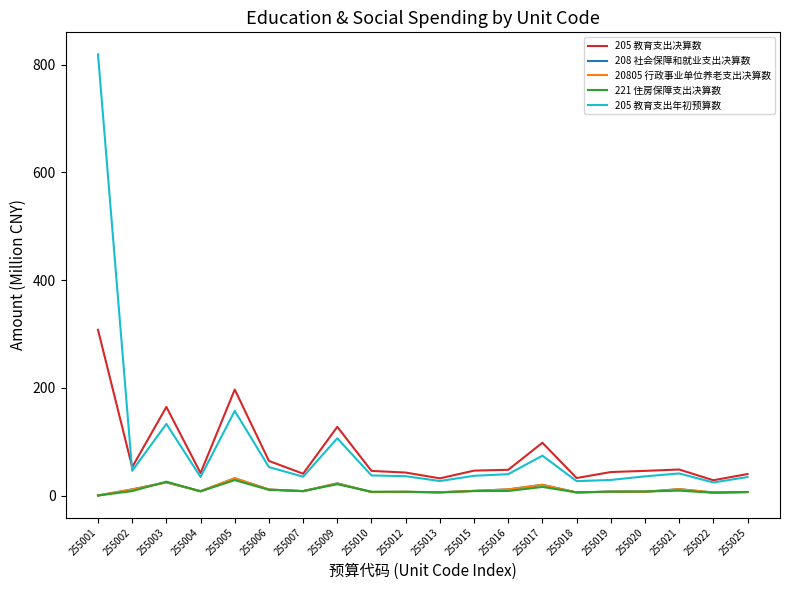

True or false: 205 教育支出决算数 and 221 住房保障支出决算数 cross at least once.

False